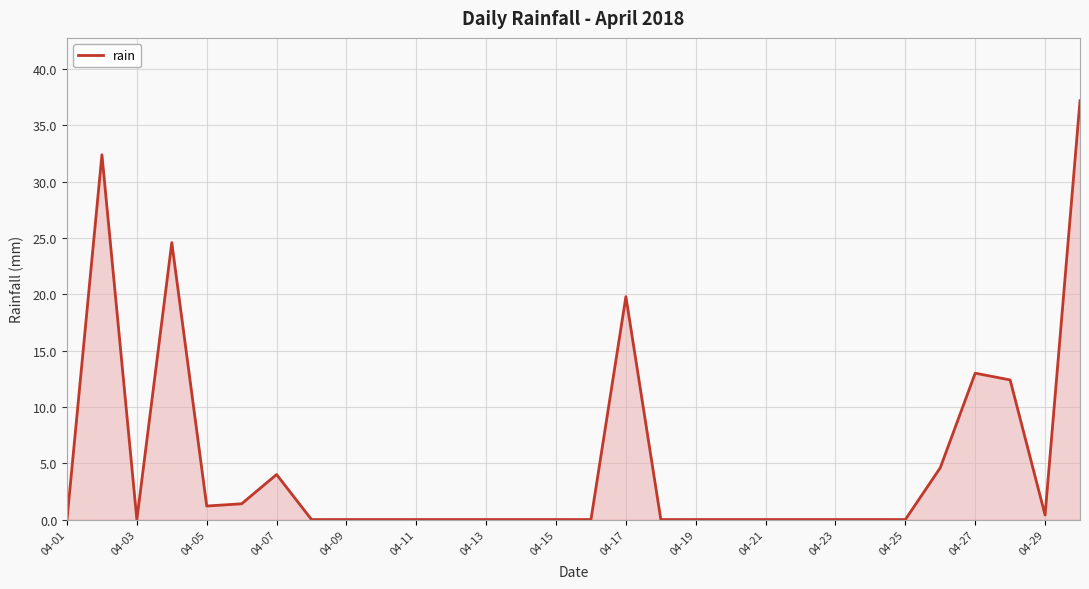

What is the greatest value displayed?

37.2